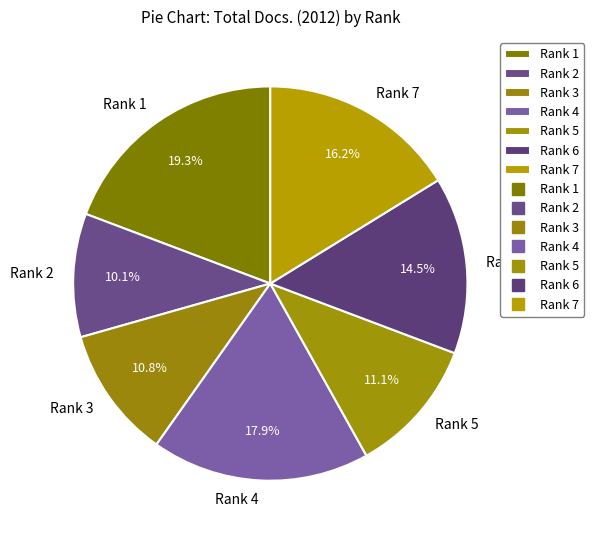

To the nearest percent, what percentage of the pie is Rank 7?

16%